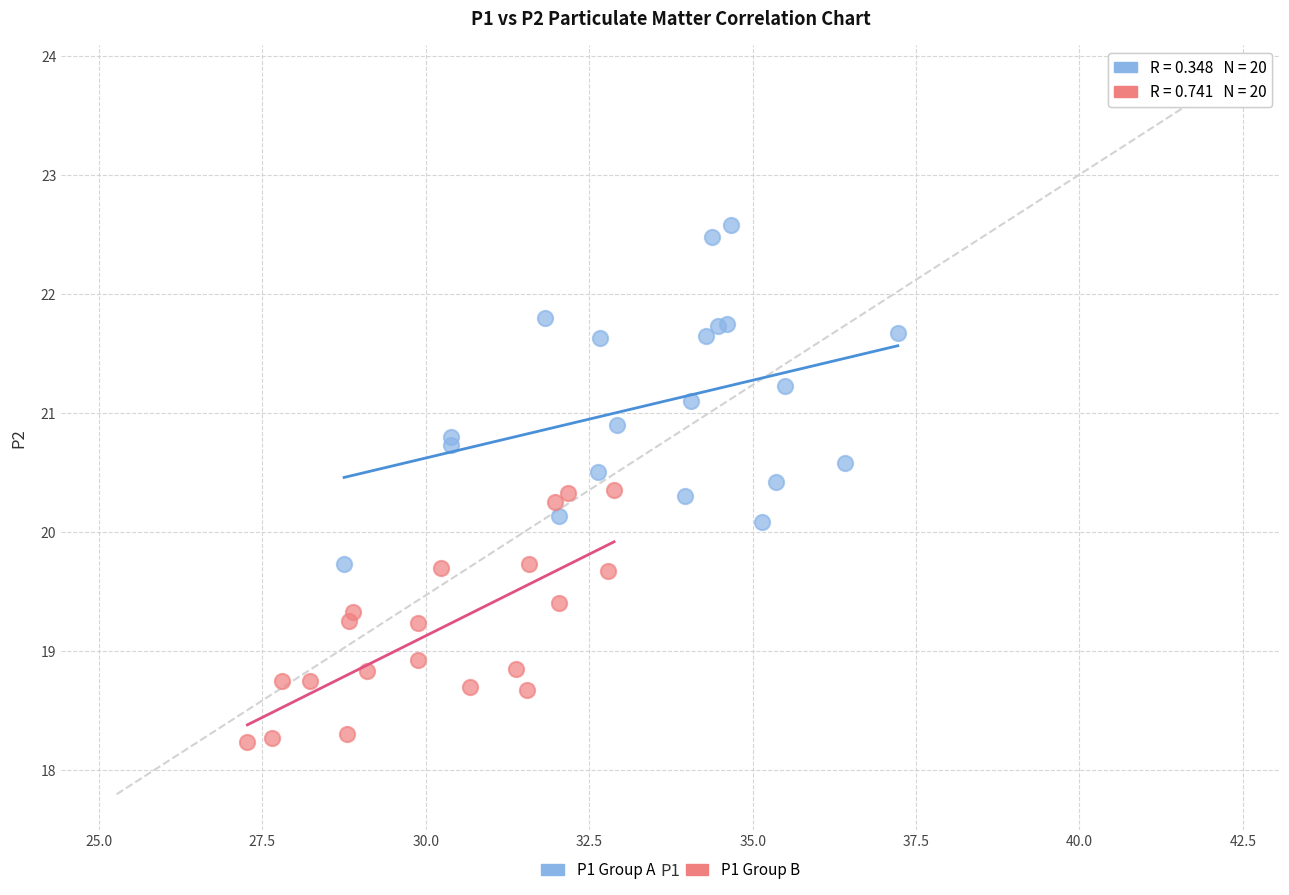

Which series contains the lowest Y value?

P1 Group B